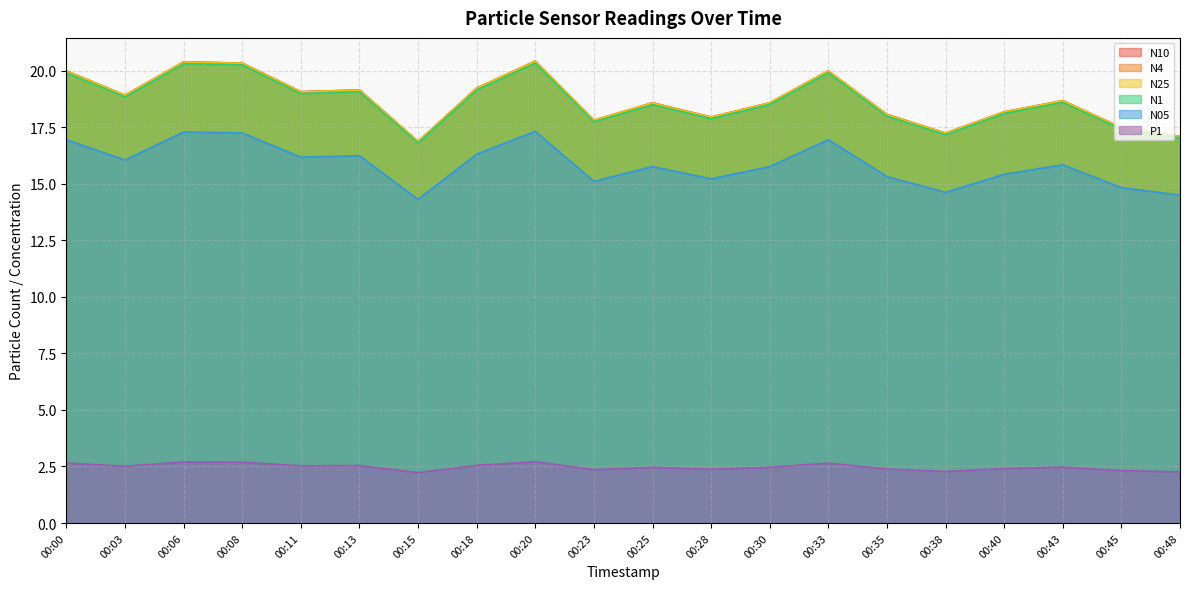

What is the greatest value displayed?

20.4